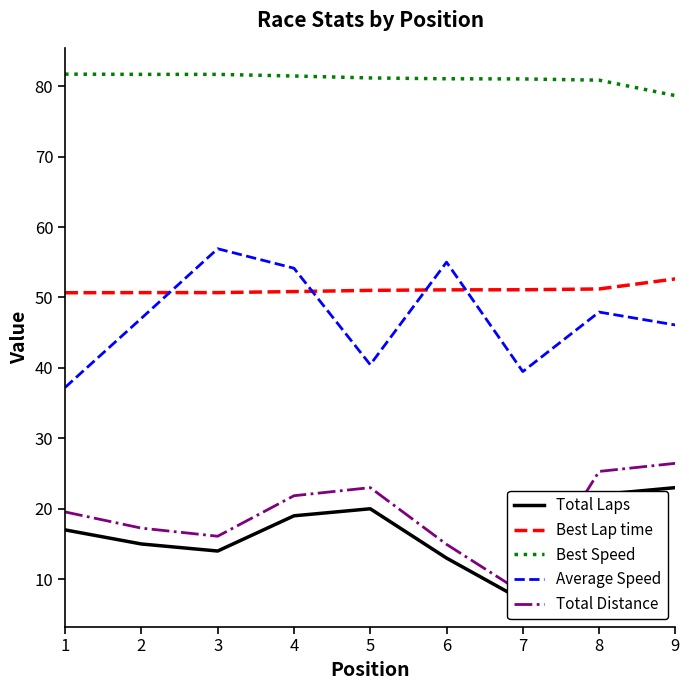

Which series has the largest total across all categories?

Best Speed